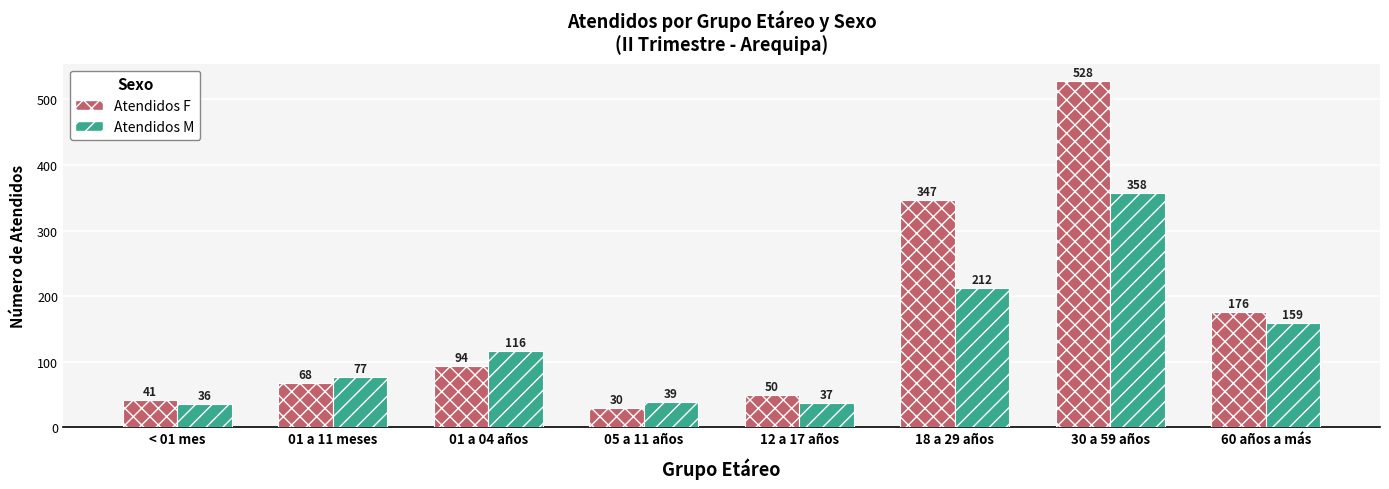

What position from the right is 18 a 29 años?

3